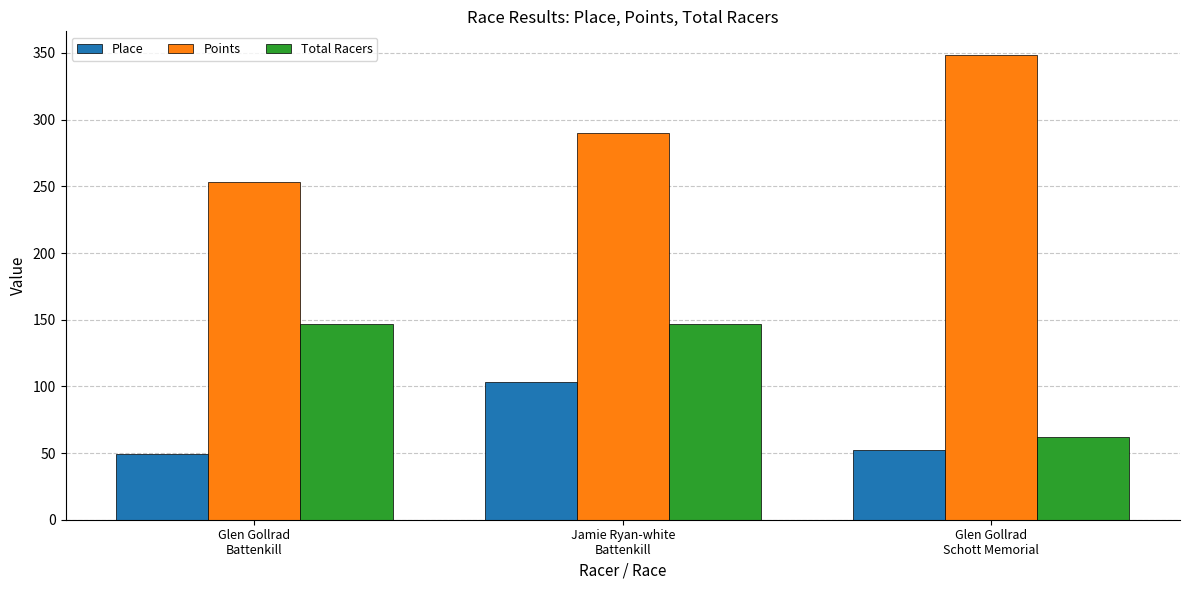

How many values in the Place series are below 52?

1